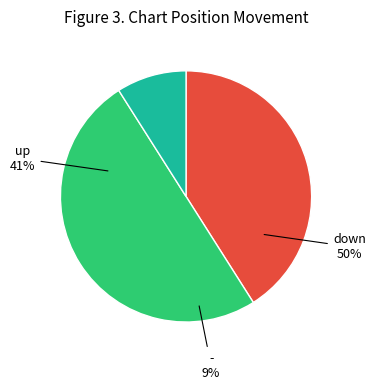

Is there a majority slice in this chart?

No